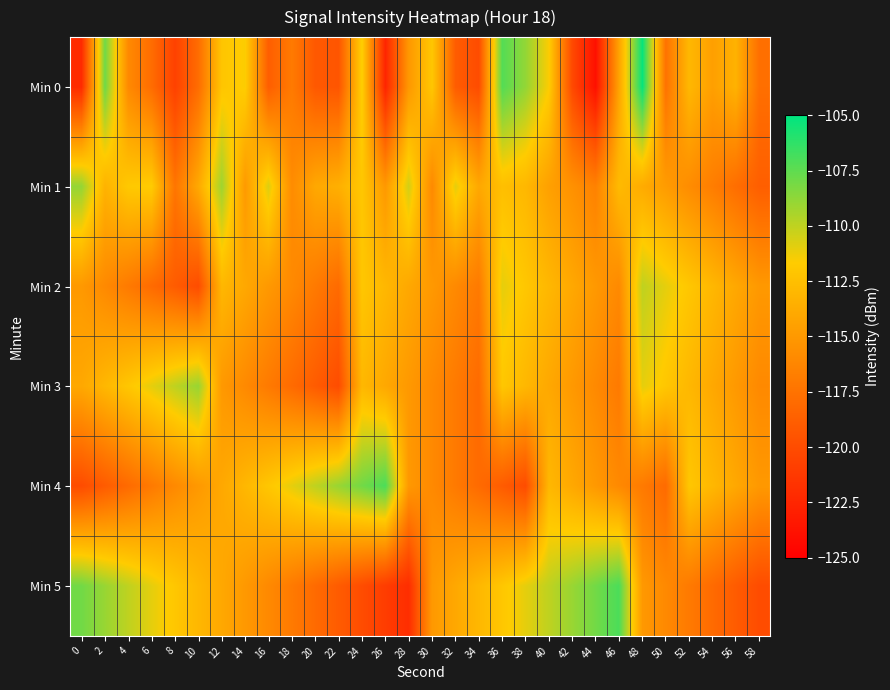

What is the maximum value shown in the chart?

-105.2